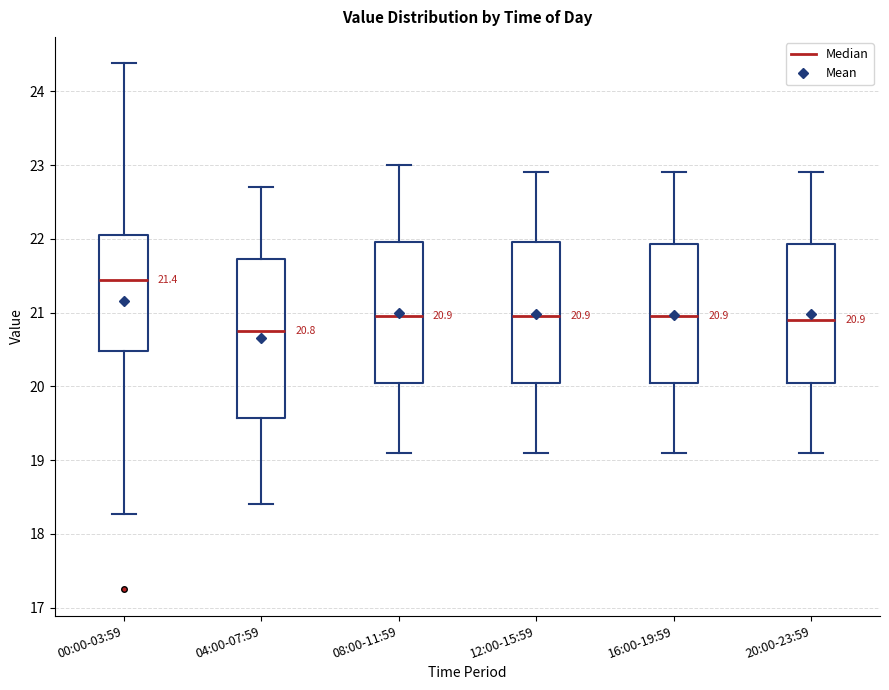

Which box's median line is the highest?

00:00-03:59